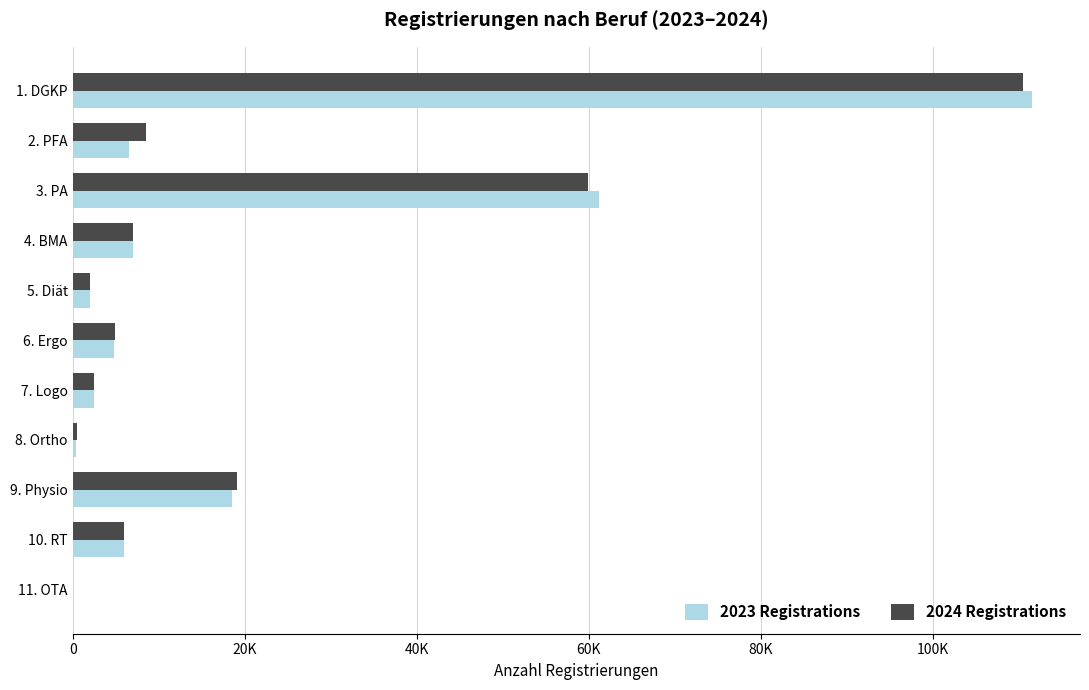

Which series has the widest spread of values?

2023 Registrations